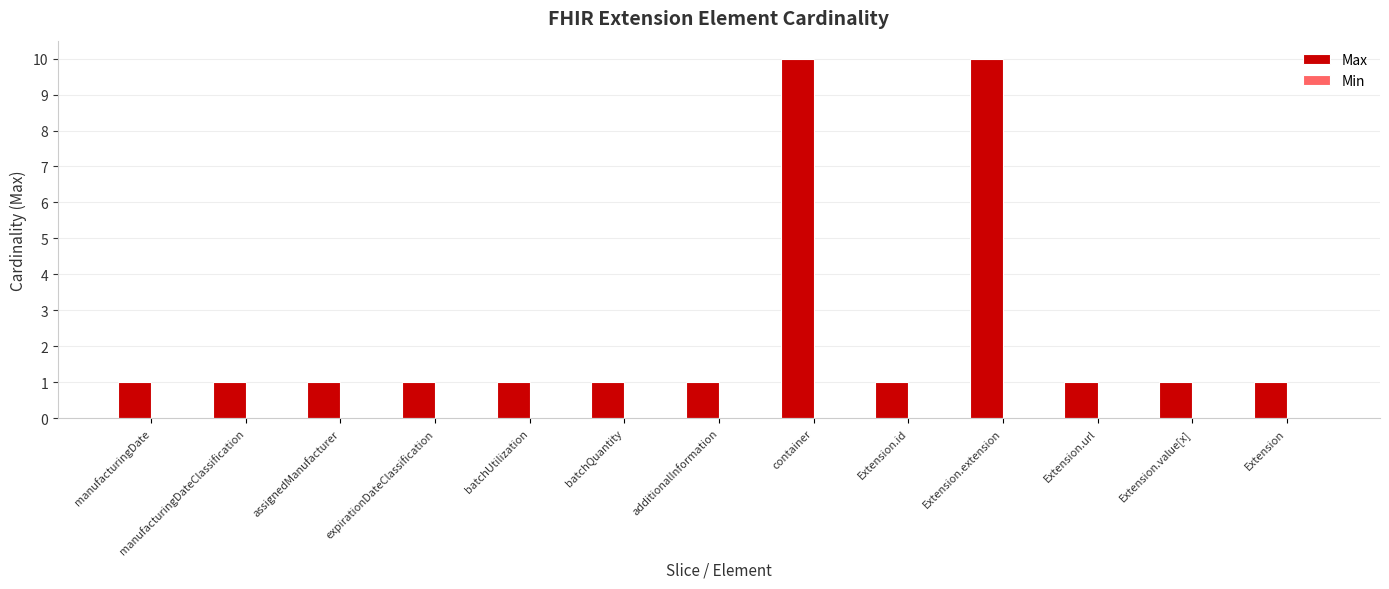

What is the difference between the second highest and minimum values?

9